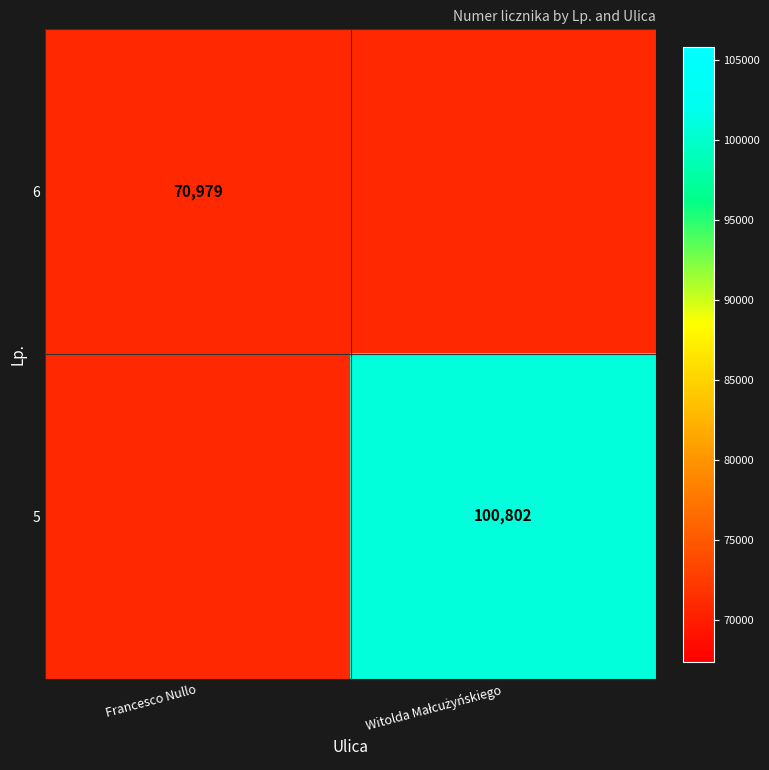

True or false: 6 has a value of 70979 at Francesco Nullo.

True